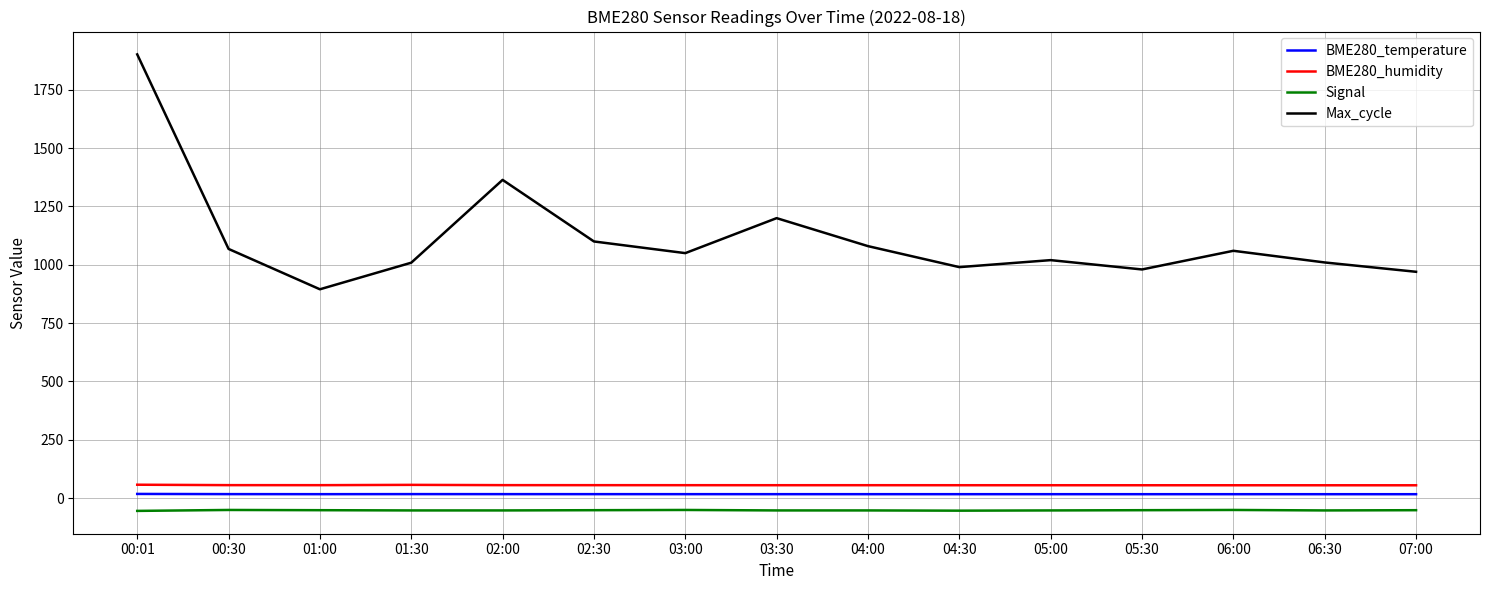

Which label corresponds to the largest value in the chart?

00:01